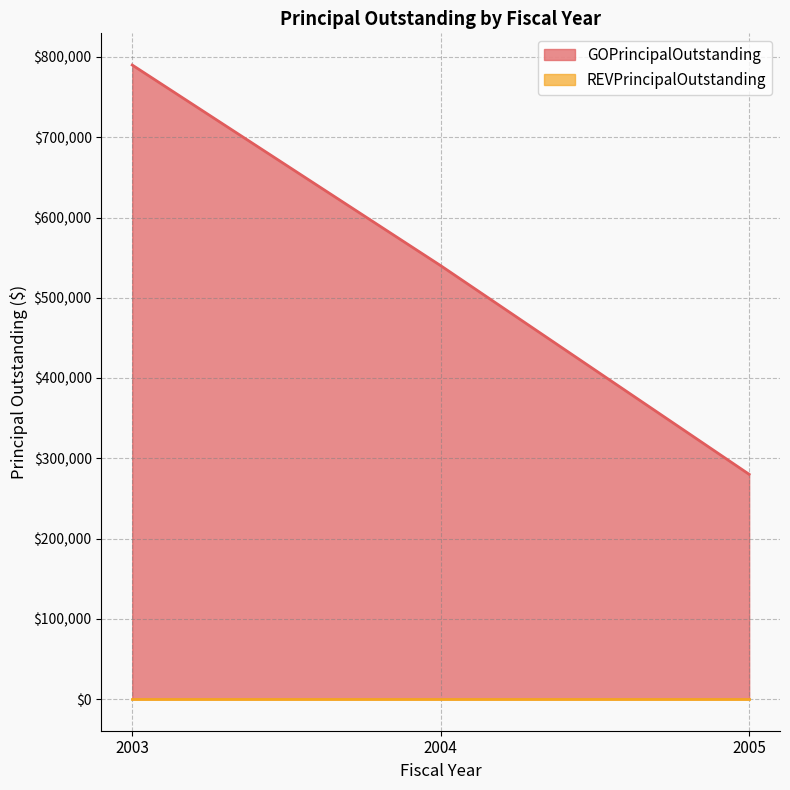

What is the difference between the values at 2005 and 2003?

510000